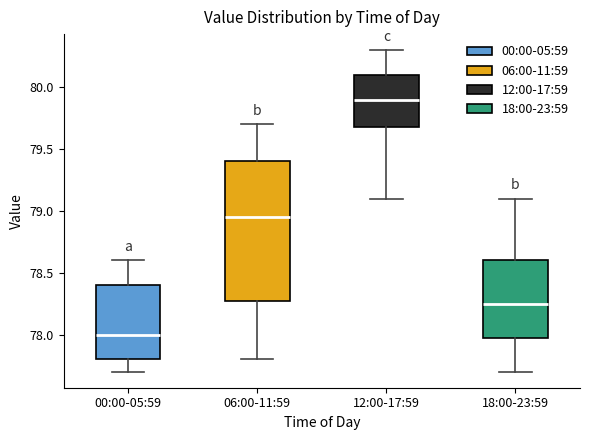

Comparing the boxes themselves (not the whiskers), which one is the tallest?

06:00-11:59